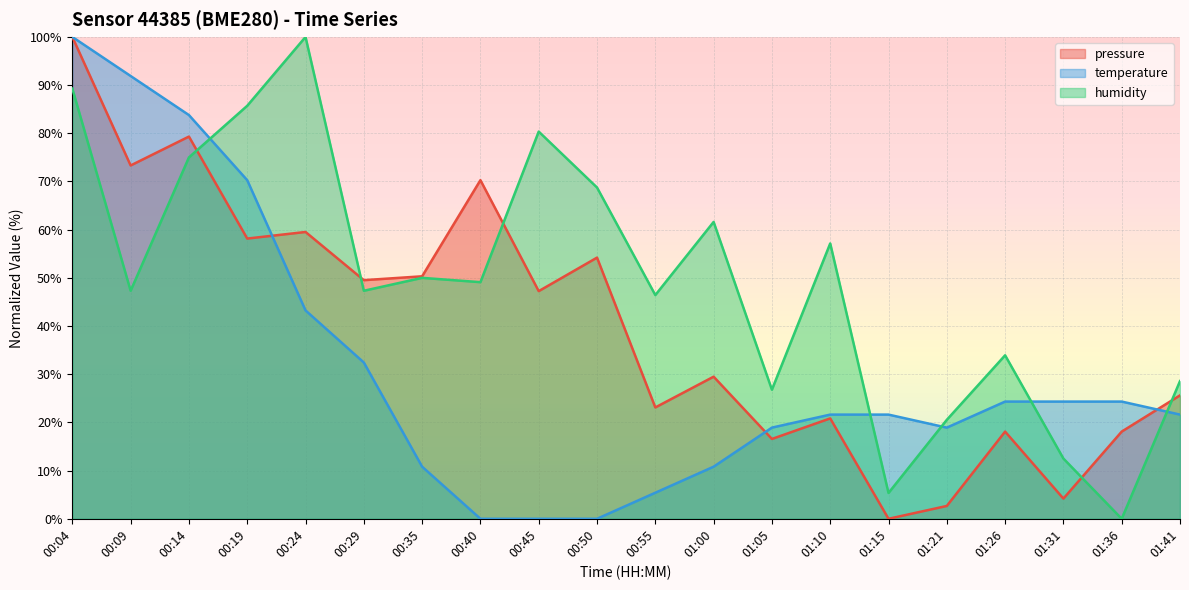

Read the humidity value at 01:05.

26.8